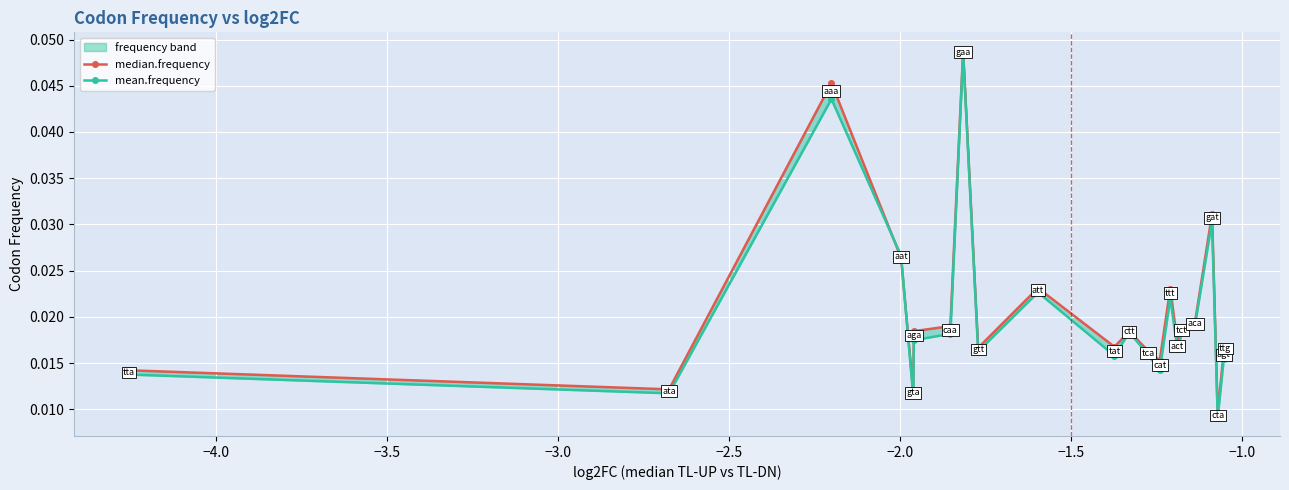

At −2.0, list the series in order from largest to smallest.

median.frequency, mean.frequency